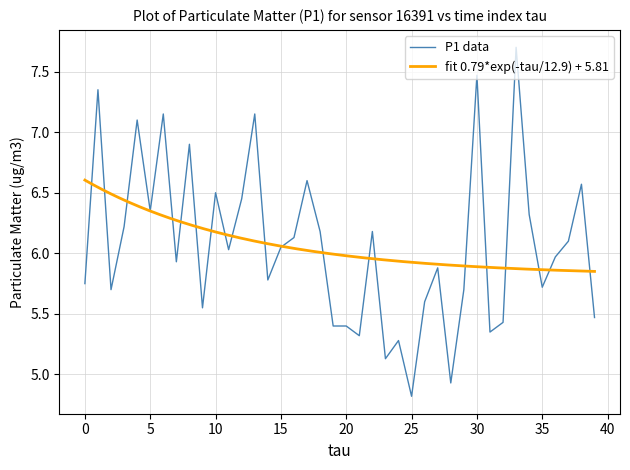

Between 13 and 20, which is larger?

13